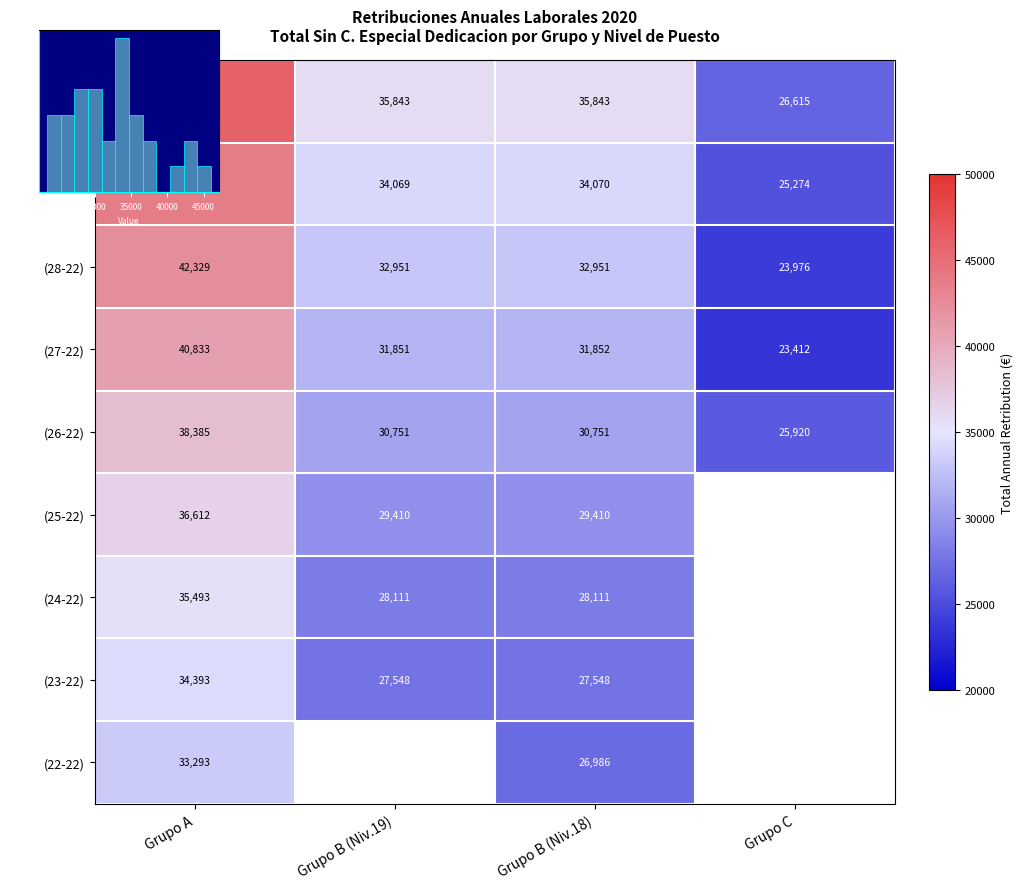

Where does the (28-22) series first go above 32950?

Grupo A